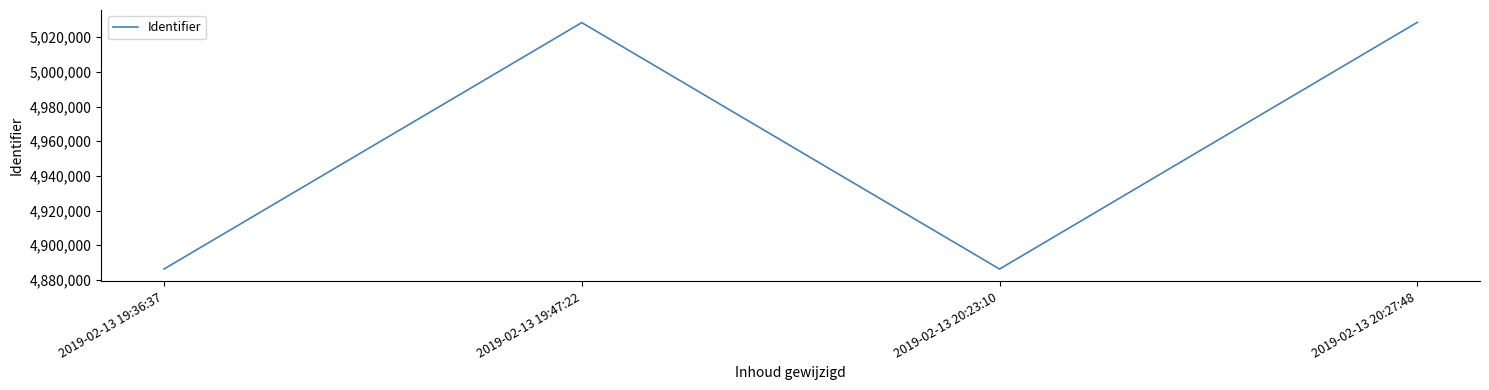

What position from the right is 2019-02-13 19:36:37?

4